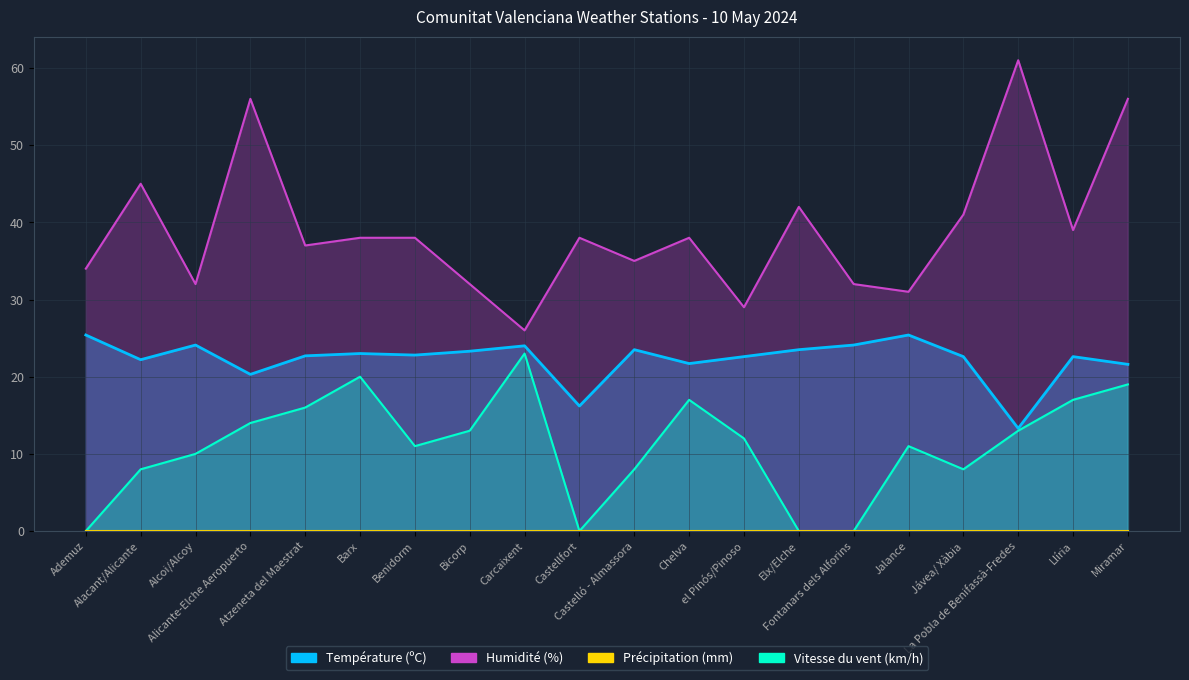

In Vitesse du vent (km/h), how many points are lower than both neighbors (excluding endpoints)?

3